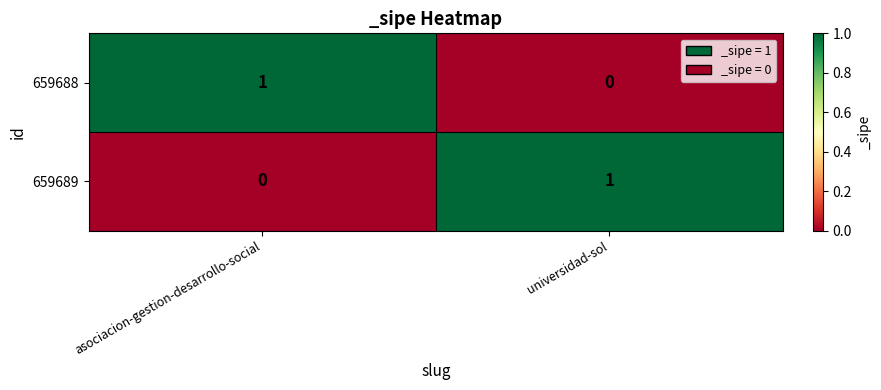

What is the spread (max minus min) of values at asociacion-gestion-desarrollo-social?

1